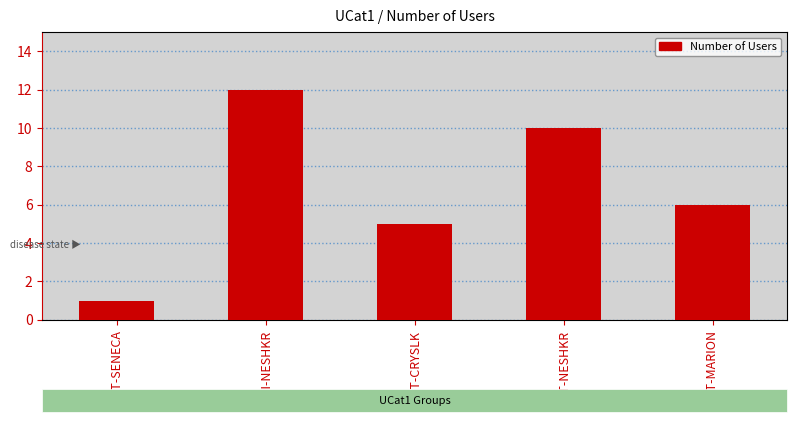

What is the change in value from GLT-SENECA to MQT-NESHKR?

+9